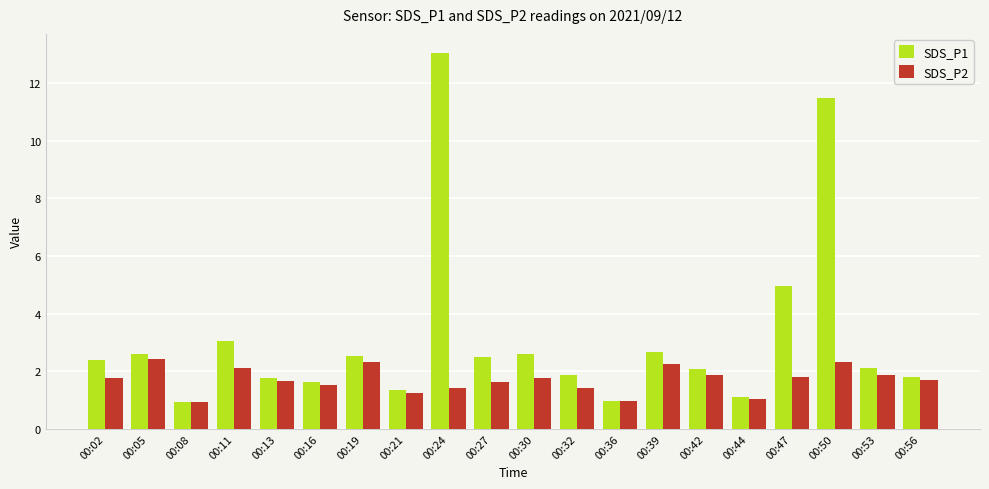

Rank the series by their average value, from highest to lowest.

SDS_P1, SDS_P2